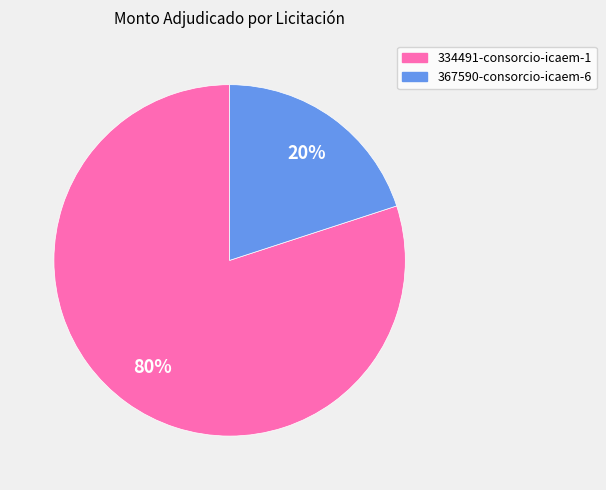

Is the sum of 334491-consorcio-icaem-1 and 367590-consorcio-icaem-6 greater than half?

Yes